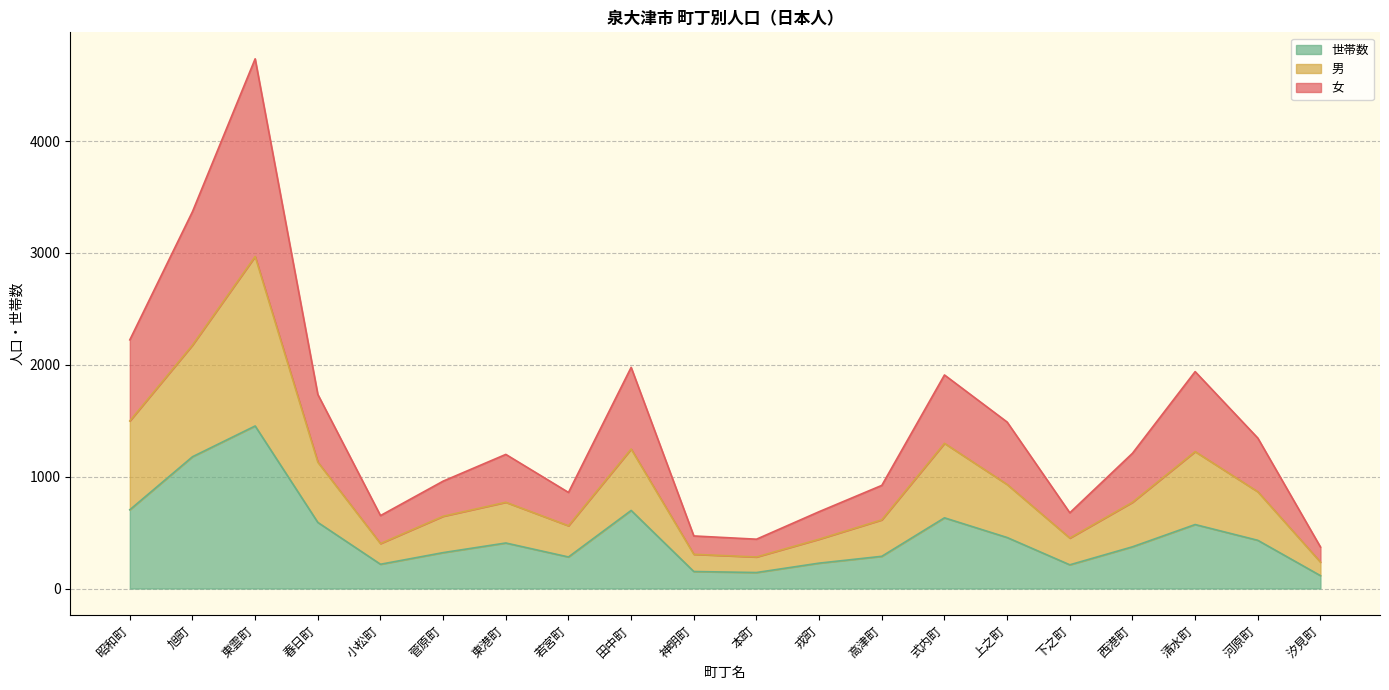

True or false: 女 has a value of 1154 at 戎町.

False